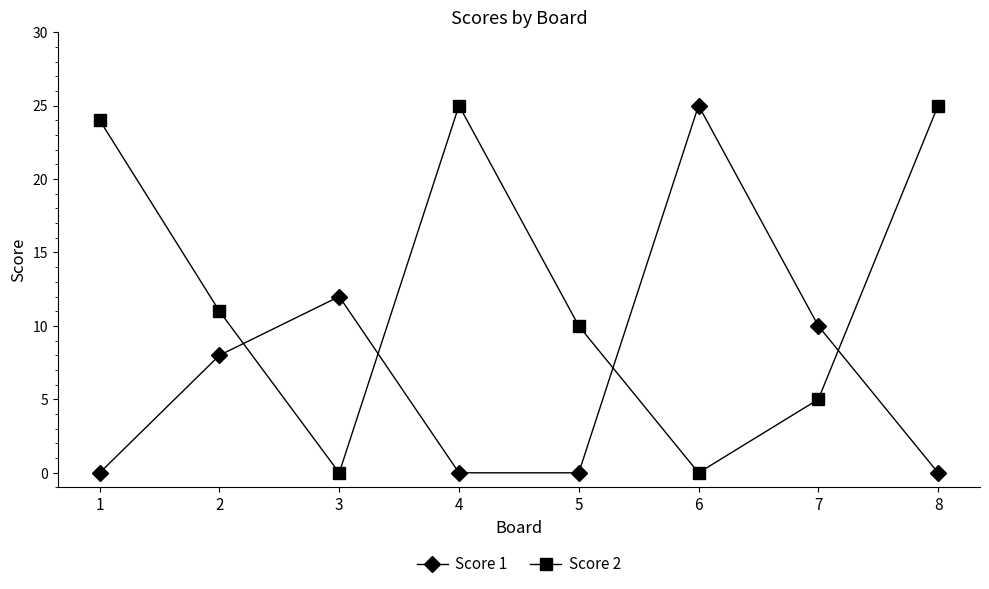

What is the difference between the maximum and minimum values in the Score 1 series?

25